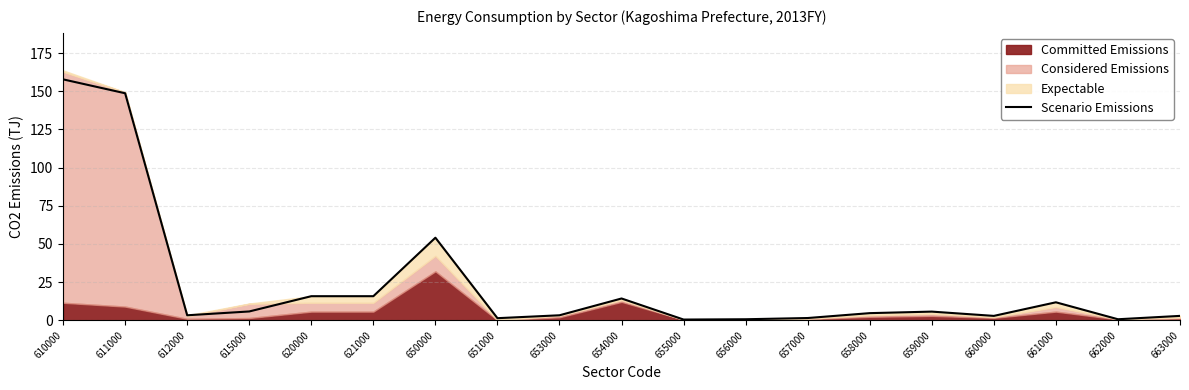

How many data points are less than 4?

9